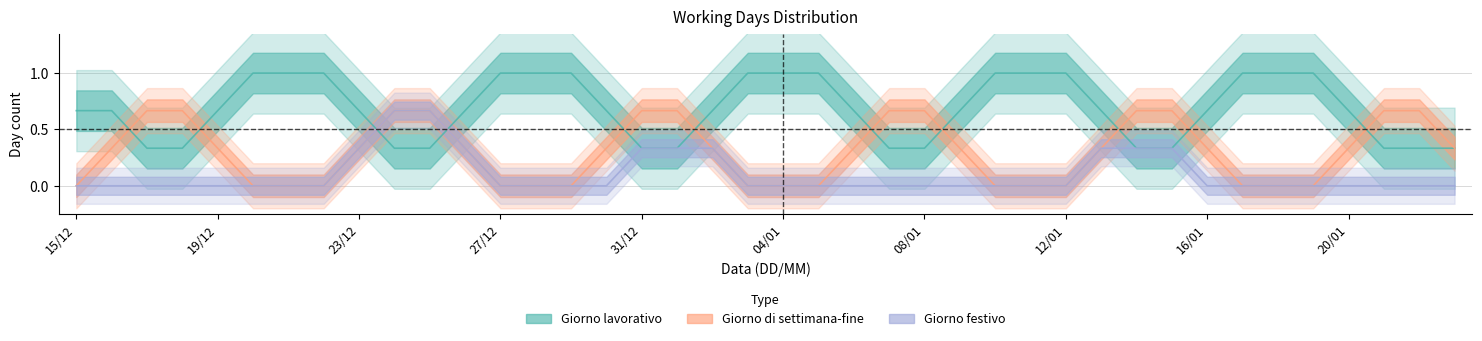

Is it true that Giorno festivo equals 1 at 13/01?

False